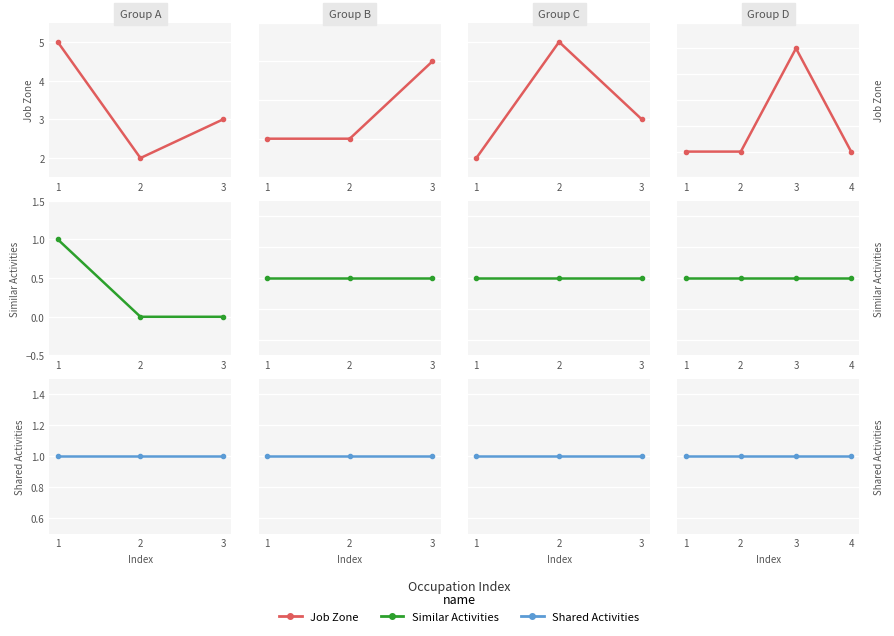

What are all the series names shown in the legend?

Job Zone, Similar Activities, Shared Activities